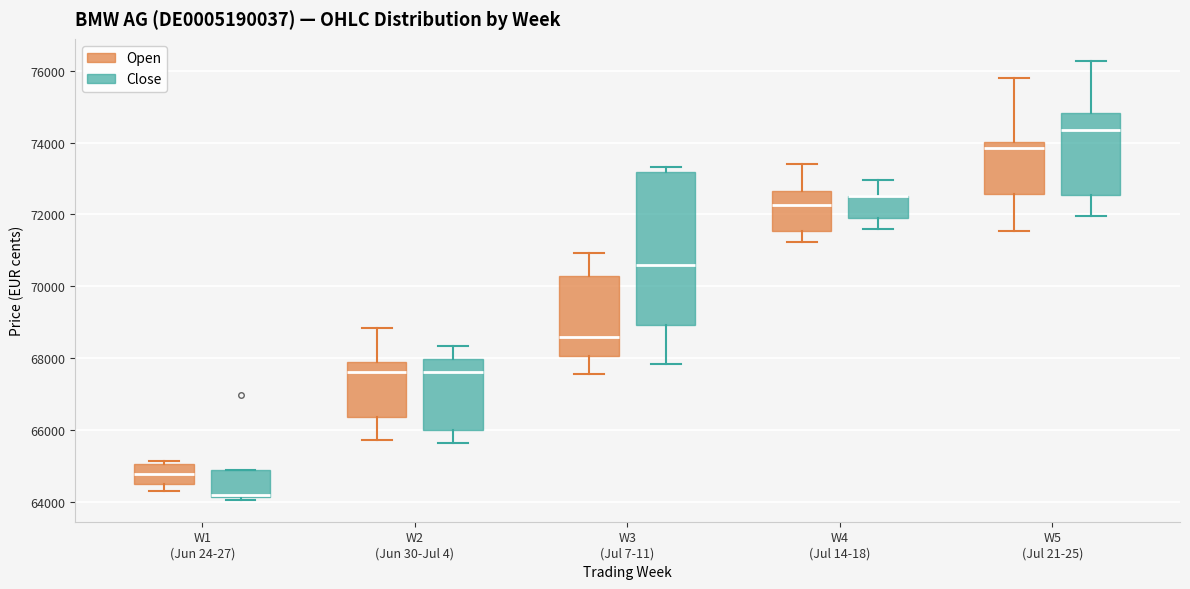

Reading left to right, read every box against the y-axis: the position of its median line, the range the box covers, and the ends of its whiskers. The values are not printed on the chart, so give them approximately, as read against the axis.

W1 (Jun 24-27) (Open): median 64800, box 64400 to 65000, whiskers 64400 (just below the box's lower edge) to 65200
W1 (Jun 24-27) (Close): median 64200 (drawn on the box's lower edge), box 64200 to 64800, whiskers 64000 to 64800
W2 (Jun 30-Jul 4) (Open): median 67600, box 66400 to 67800, whiskers 65800 to 68800
W2 (Jun 30-Jul 4) (Close): median 67600, box 66000 to 68000, whiskers 65600 to 68400
W3 (Jul 7-11) (Open): median 68600, box 68000 to 70200, whiskers 67600 to 71000
W3 (Jul 7-11) (Close): median 70600, box 69000 to 73200, whiskers 67800 to 73400
W4 (Jul 14-18) (Open): median 72200, box 71600 to 72600, whiskers 71200 to 73400
W4 (Jul 14-18) (Close): median 72600 (drawn on the box's upper edge), box 71800 to 72600, whiskers 71600 to 73000
W5 (Jul 21-25) (Open): median 73800, box 72600 to 74000, whiskers 71600 to 75800
W5 (Jul 21-25) (Close): median 74400, box 72600 to 74800, whiskers 72000 to 76200